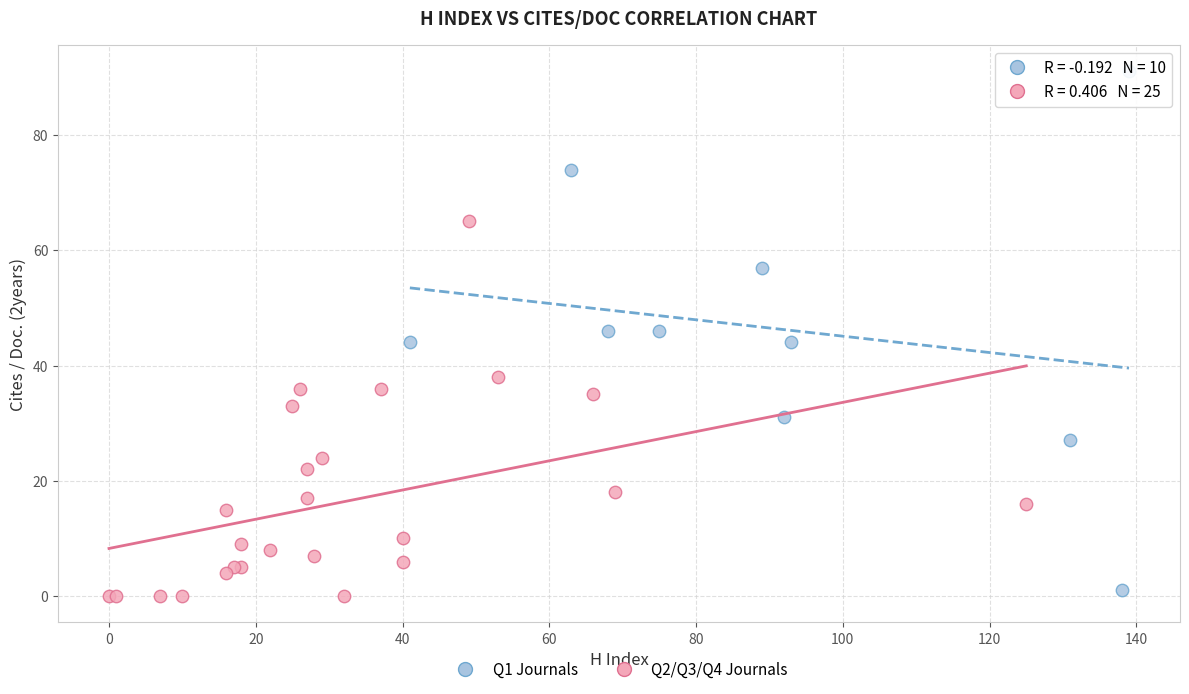

Which series contains the highest Y value?

Q1 Journals